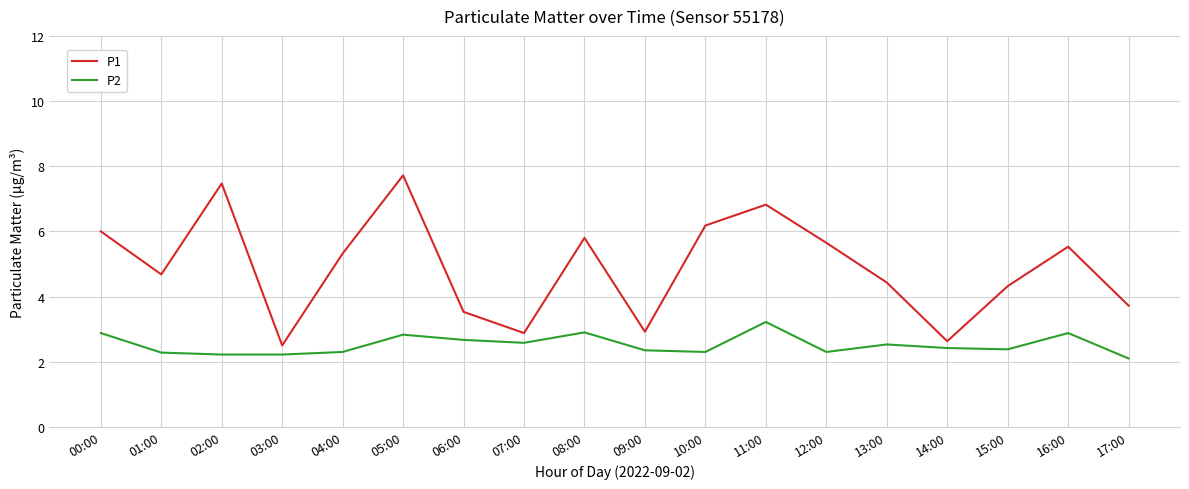

Which category has the highest value across all series?

05:00